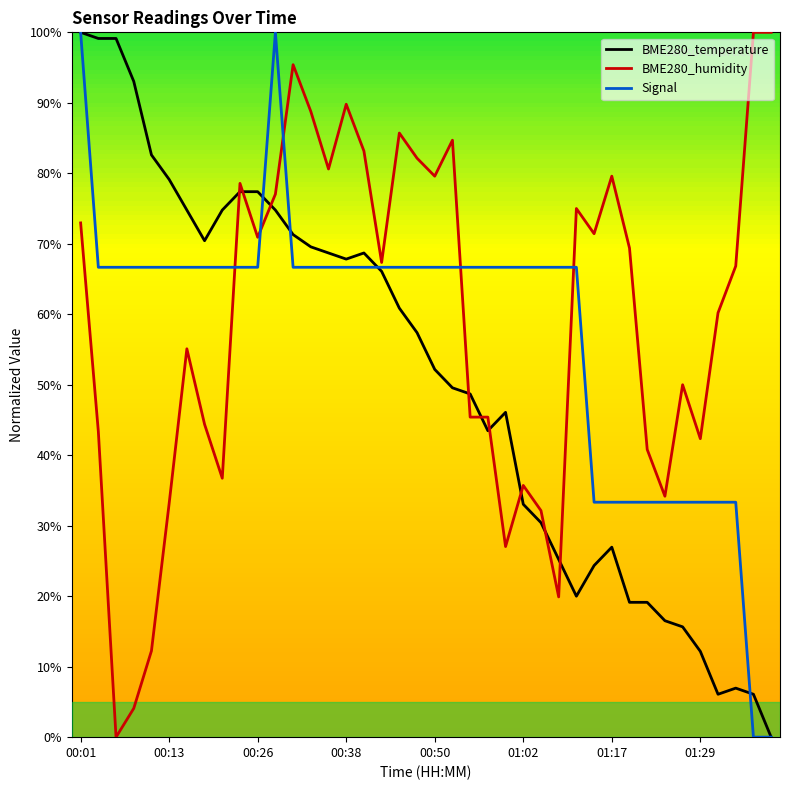

What is the greatest value displayed?

100.0